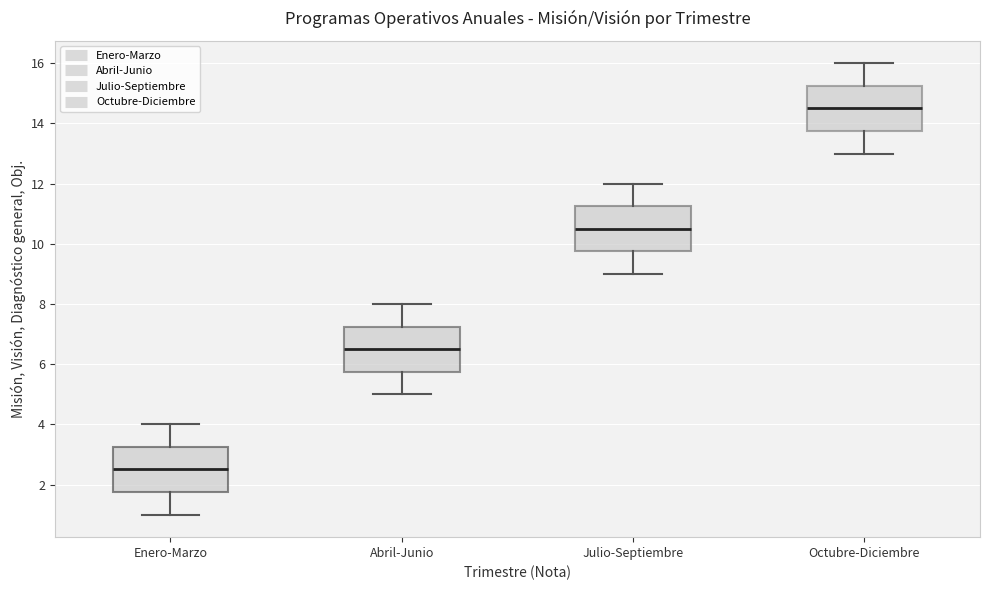

Which box has the highest median line?

Octubre-Diciembre